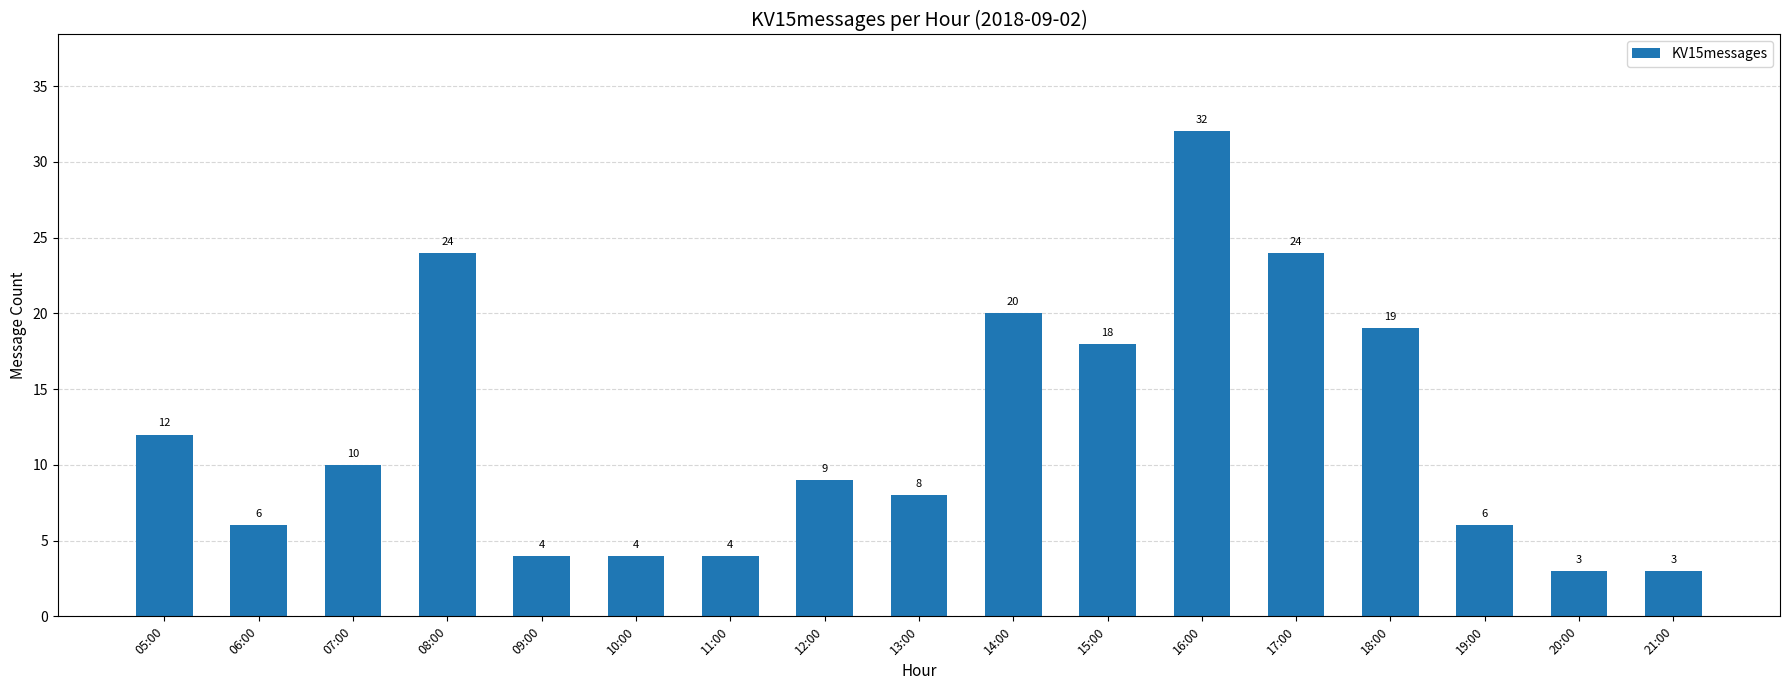

What is the ratio of the value at 11:00 to the value at 06:00?

0.7